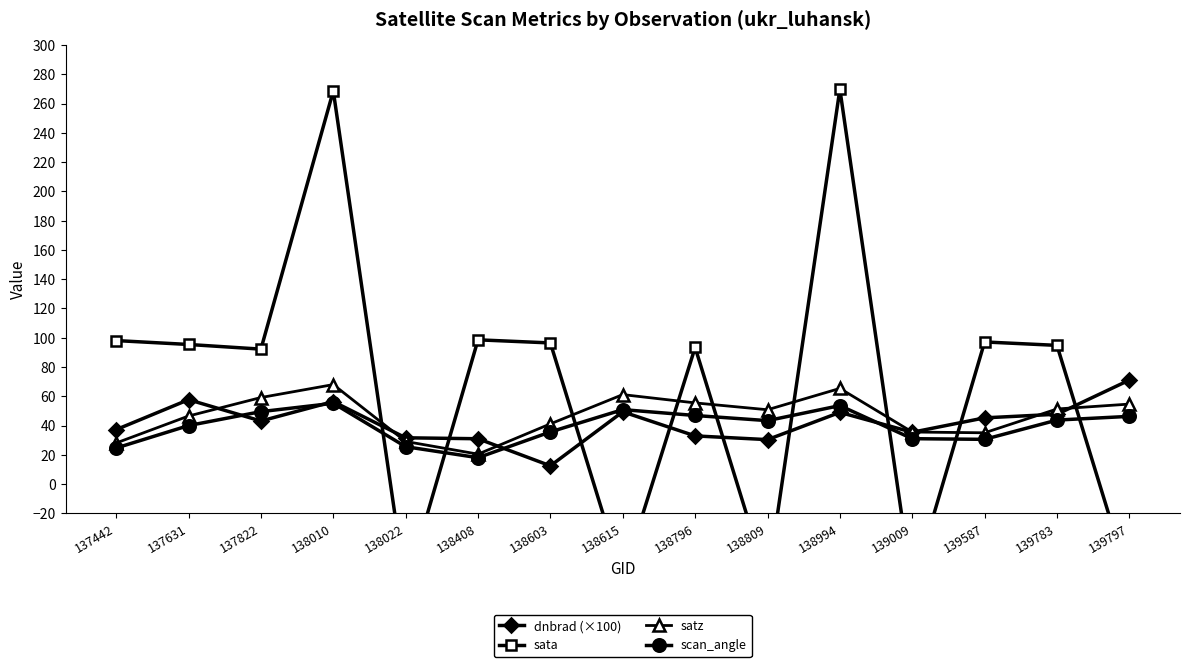

Which series has the widest spread of values?

sata